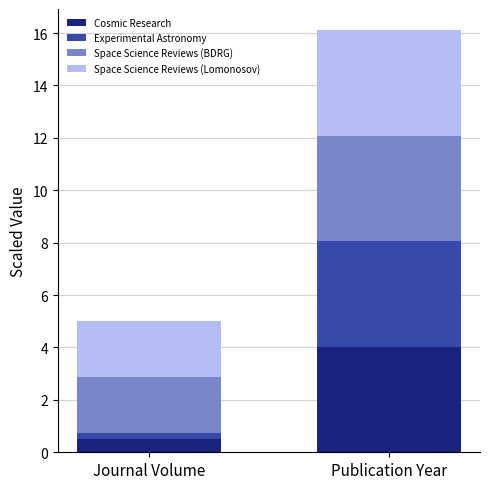

What is the total value across all series at Publication Year?

16.1